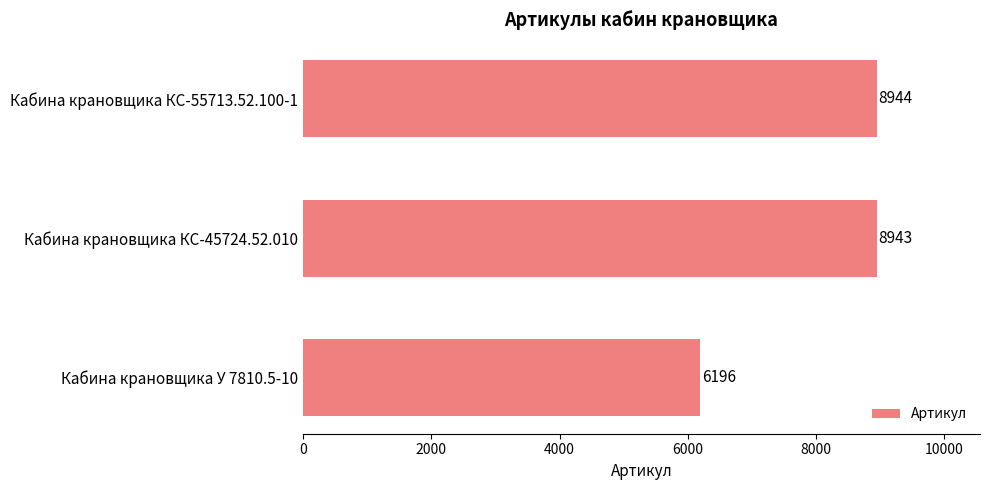

What is the ratio of the value at Кабина крановщика КС-55713.52.100-1 to the value at Кабина крановщика КС-45724.52.010?

1.0